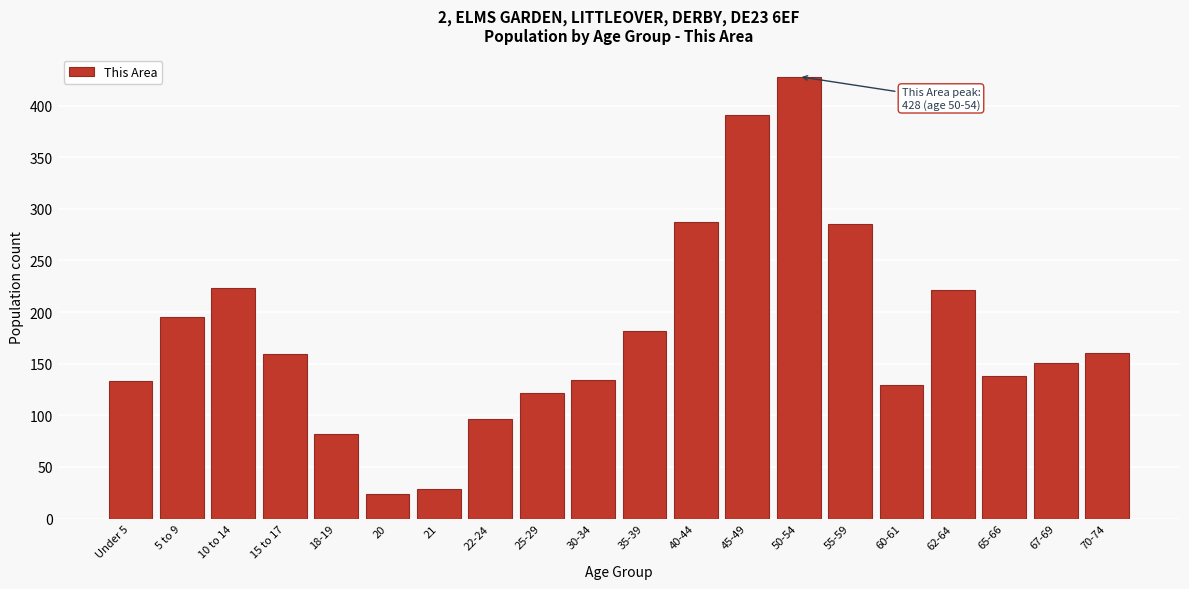

The value at 20 is 24. True or false?

True